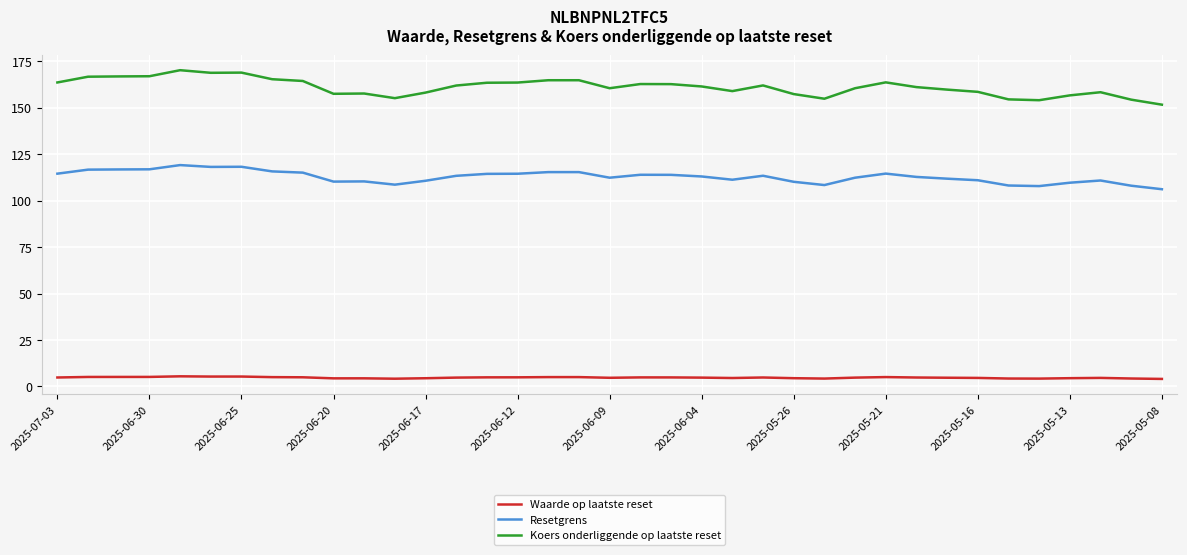

Is this an area chart (filled region under the line)?

No